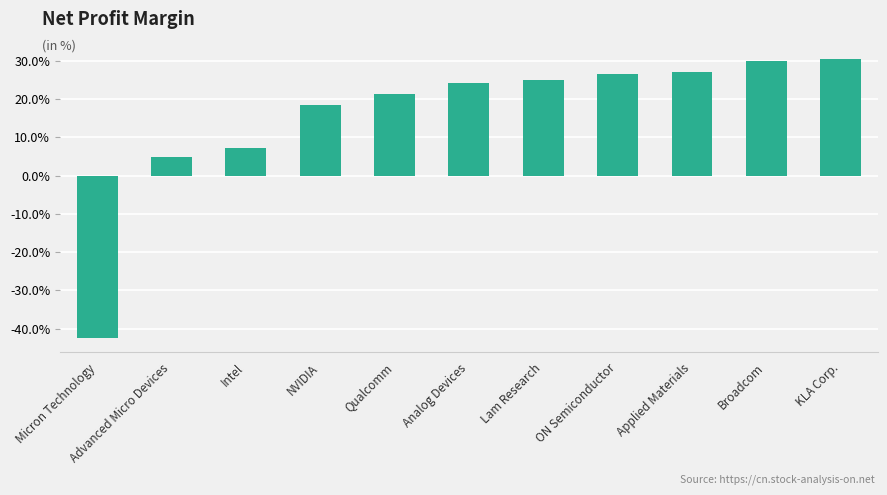

Reading right to left, extract all data points from this chart.

KLA Corp.=0.3	Broadcom=0.3	Applied Materials=0.3	ON Semiconductor=0.3	Lam Research=0.3	Analog Devices=0.2	Qualcomm=0.2	NVIDIA=0.2	Intel=0.1	Advanced Micro Devices=0.0	Micron Technology=-0.4